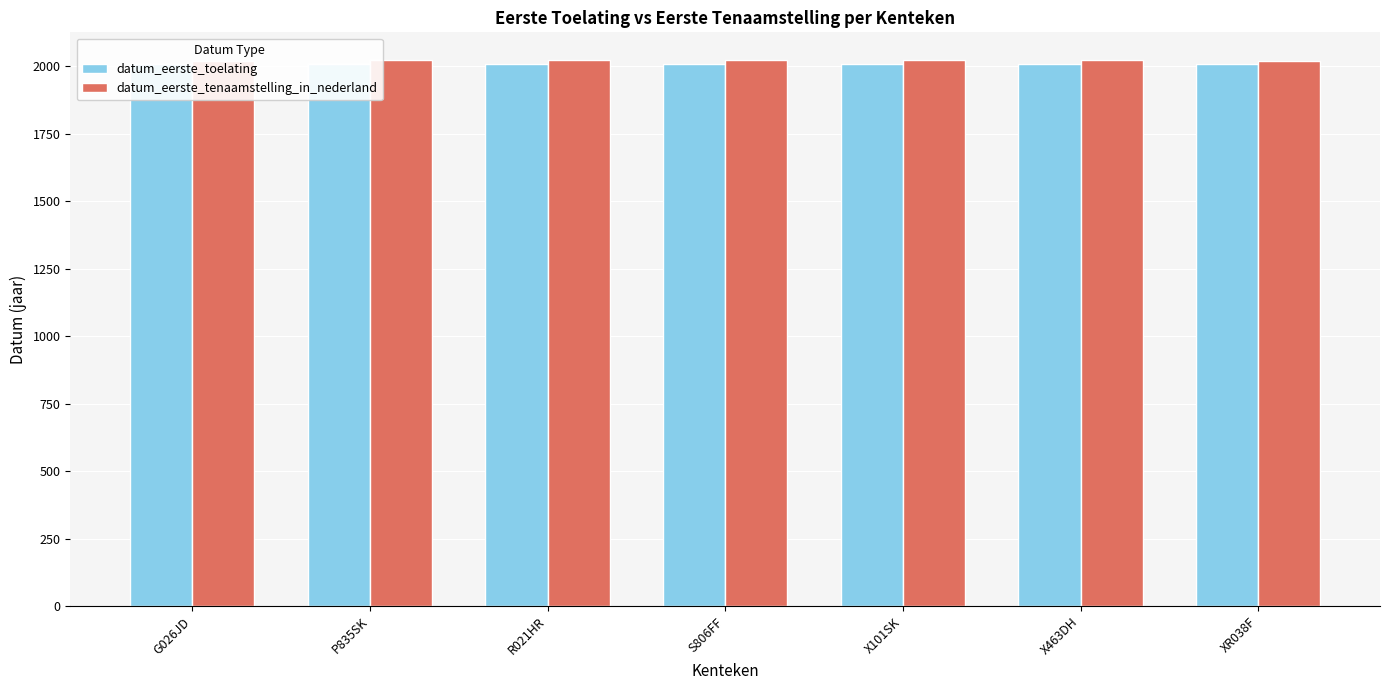

At how many categories does at least one series exceed 2024?

1